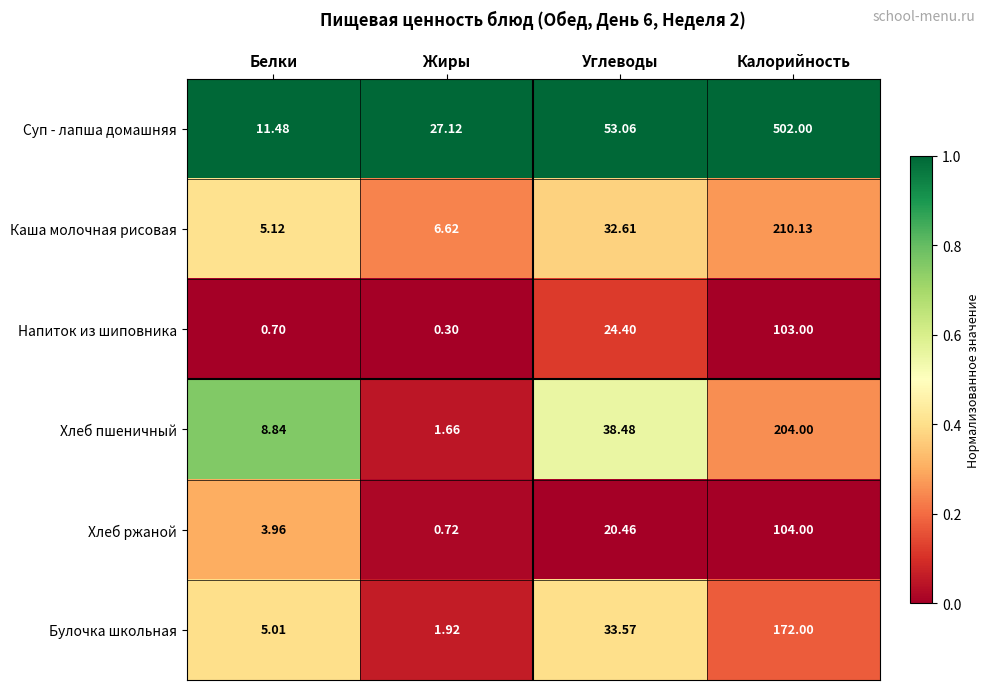

How many data points does each series have?

4